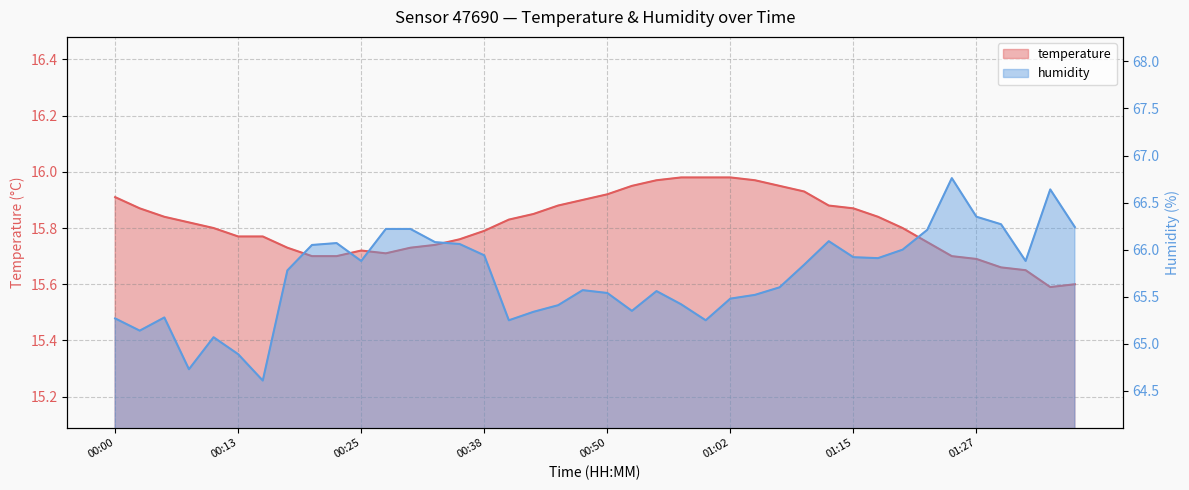

What is the difference between the maximum and minimum values in the humidity series?

2.2